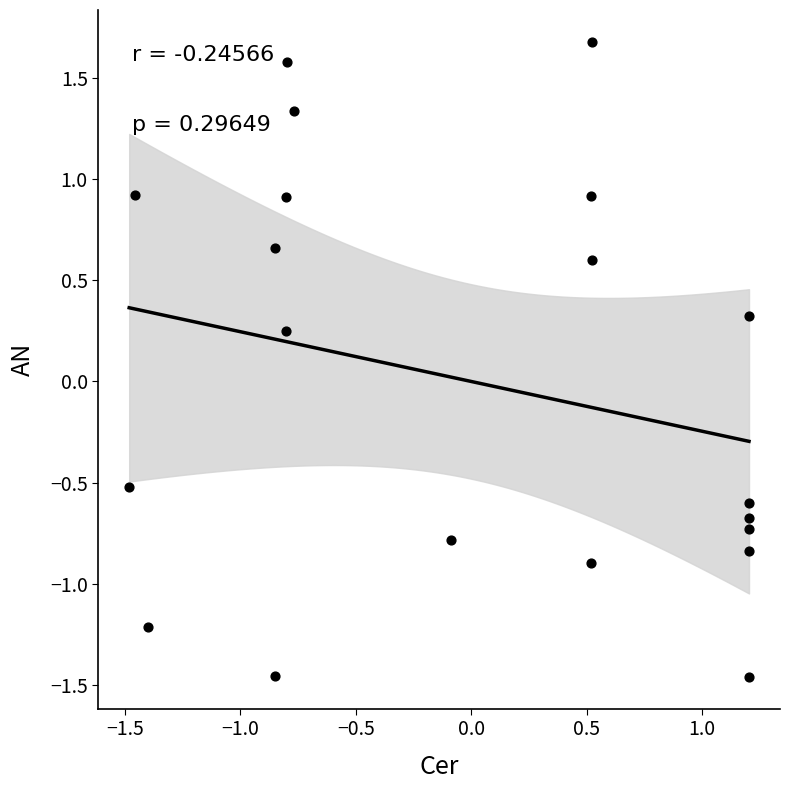

What is the range of Y values (max minus min)?

3.1